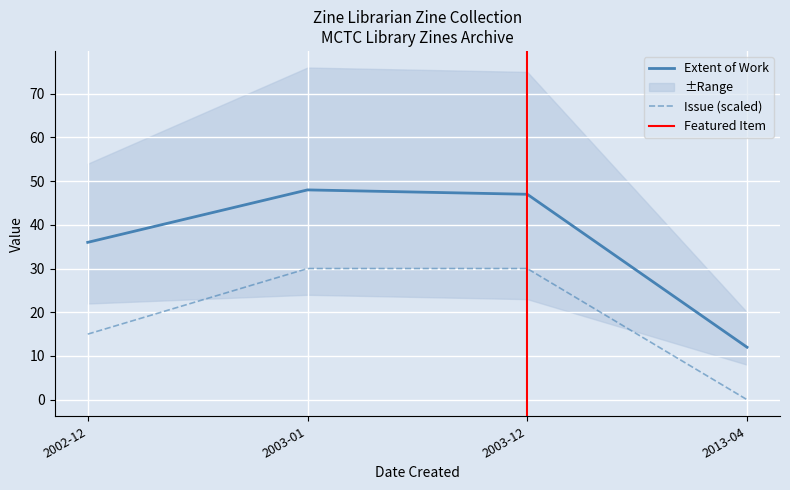

True or false: Issue has a value of 46 at 2003-12.

False